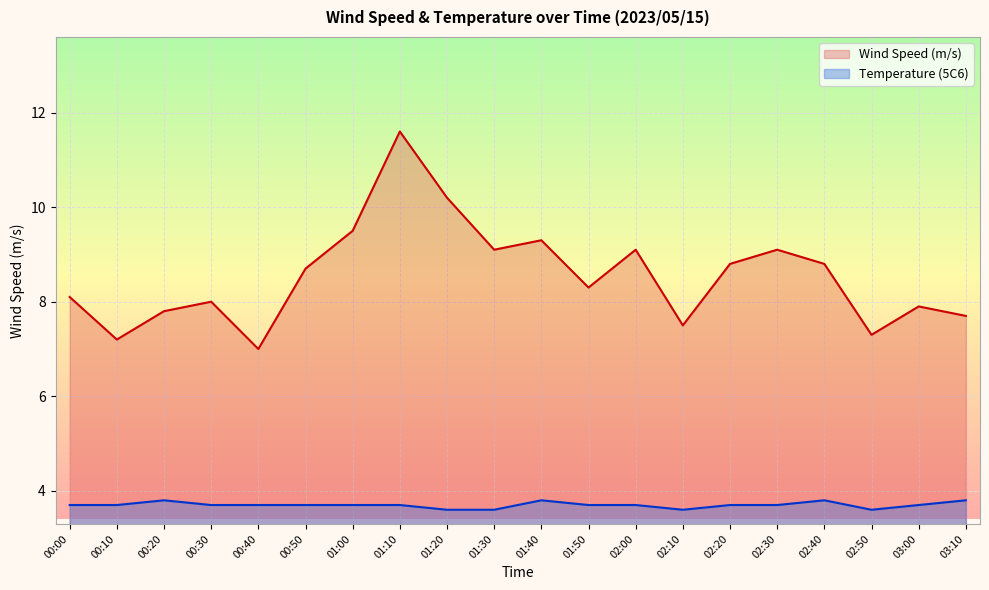

Is it true that Temperature (5C6) equals 3.6 at 01:30?

True